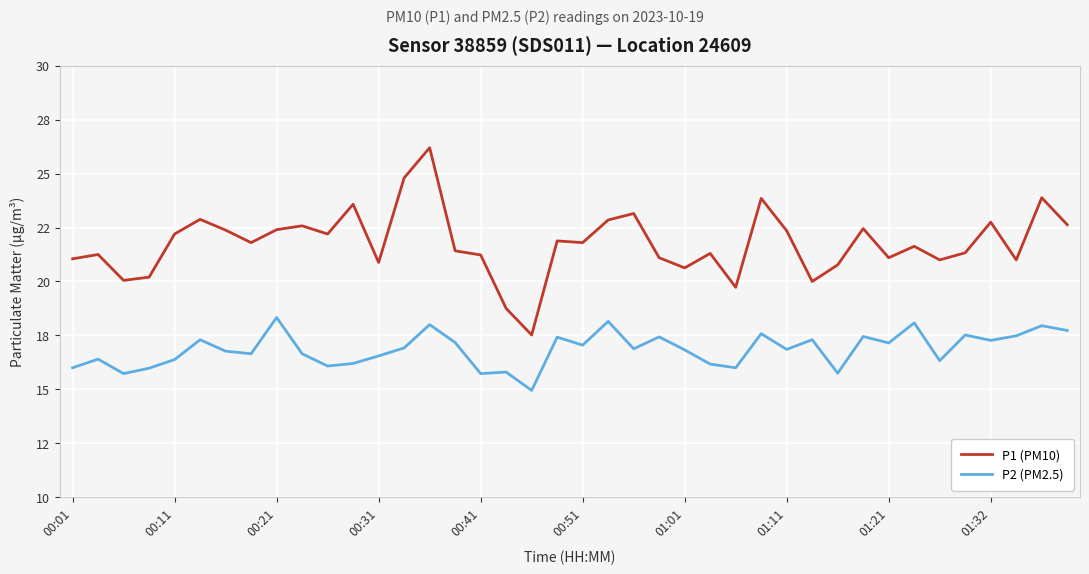

Reading left to right, transcribe all the data shown in this chart.

P1 (PM10): 21.1	21.2	20.1	20.2	22.2	22.9	22.4	21.8	22.4	22.6	22.2	23.6	20.9	24.8	26.2	21.4	21.2	18.8	17.5	21.9	21.8	22.9	23.1	21.1	20.6	21.3	19.7	23.9	22.4	20.0	20.8	22.4	21.1	21.6	21.0	21.3	22.8	21.0	23.9	22.6
P2 (PM2.5): 16.0	16.4	15.7	16.0	16.4	17.3	16.8	16.6	18.3	16.6	16.1	16.2	16.6	16.9	18.0	17.2	15.7	15.8	14.9	17.4	17.1	18.1	16.9	17.4	16.8	16.2	16.0	17.6	16.9	17.3	15.8	17.4	17.1	18.1	16.3	17.5	17.3	17.5	17.9	17.7